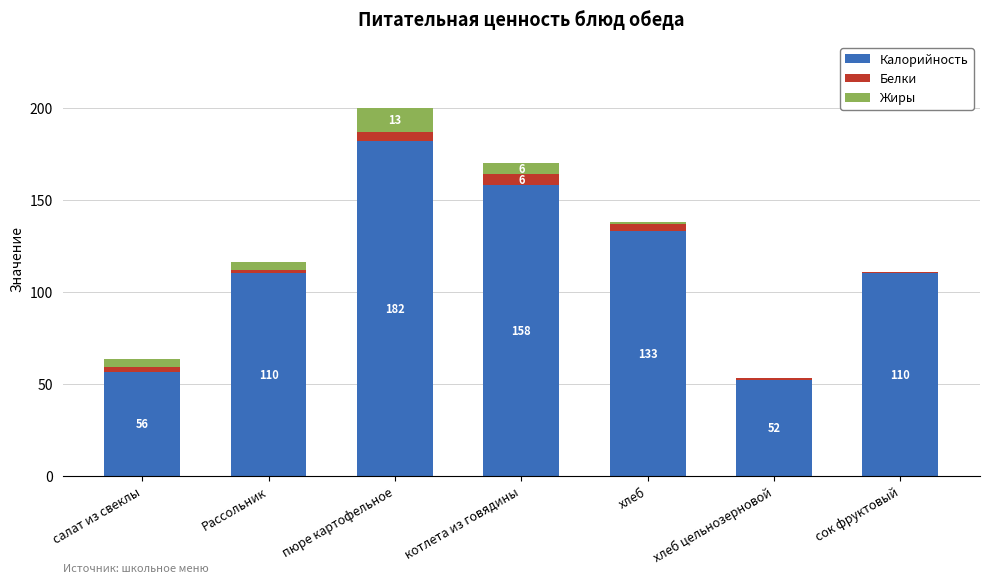

The Калорийность series shows 182.0 at пюре картофельное. True or false?

True